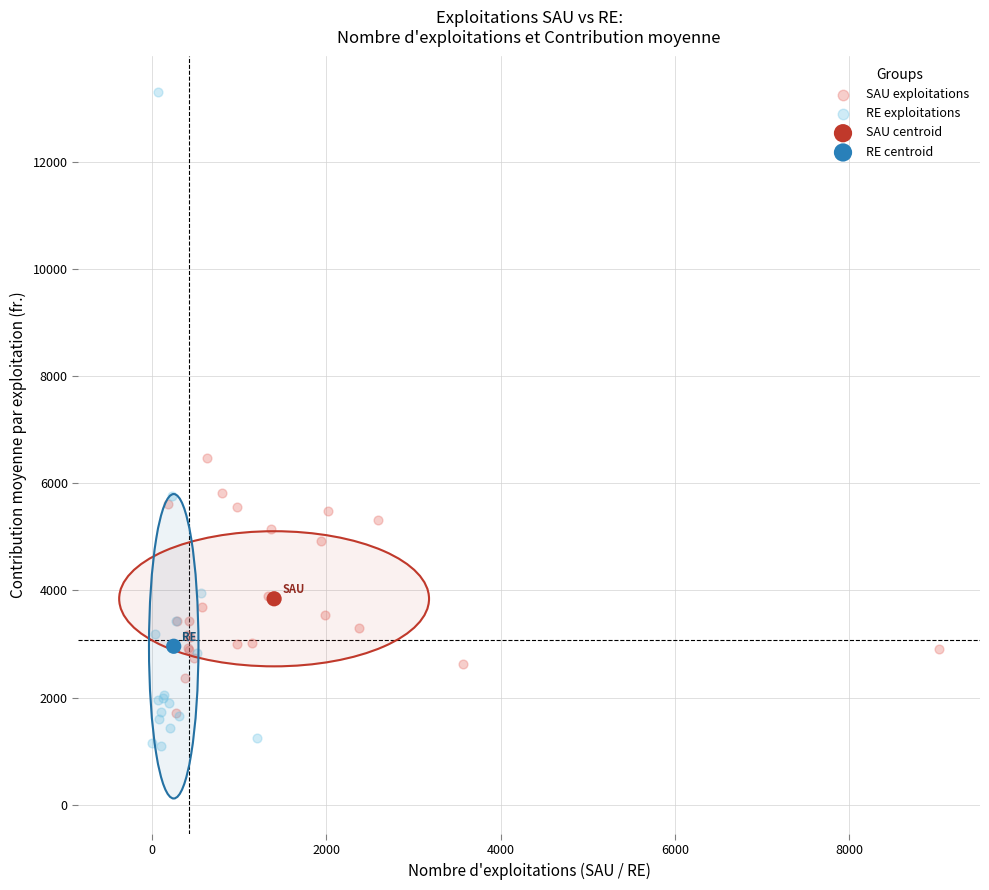

What are all the series names shown in the legend?

SAU exploitations, RE exploitations, SAU centroid, RE centroid